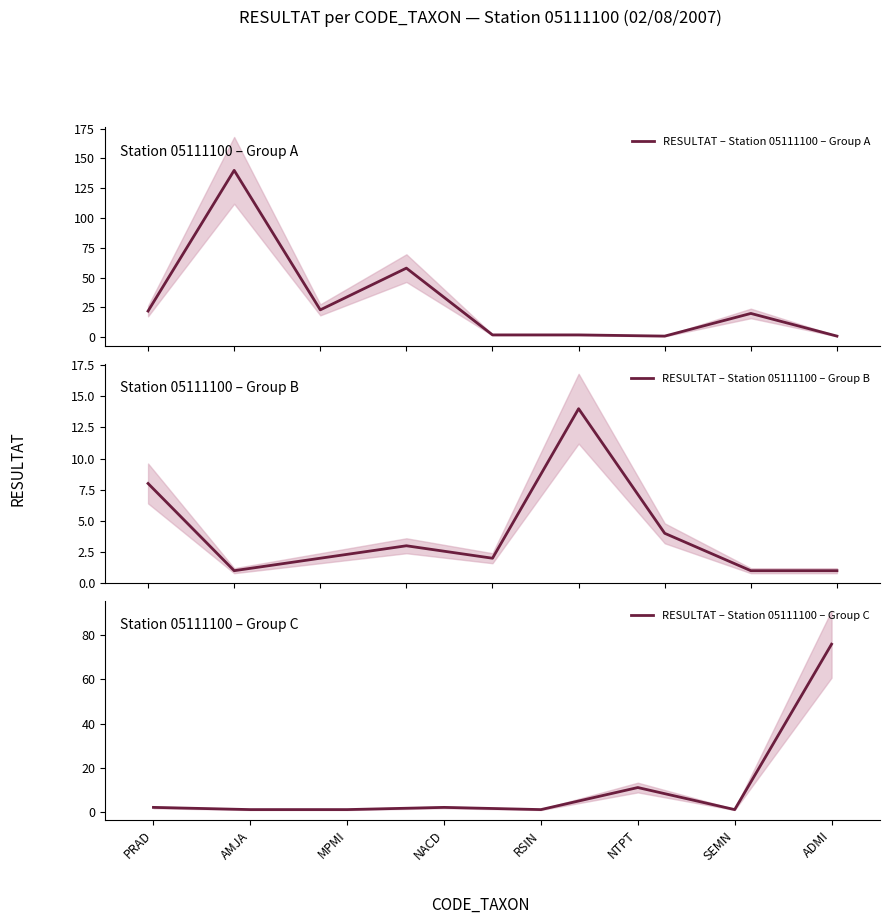

Where is RESULTAT – Station 05111100 – Group C nearest to the value 38?

NTPT